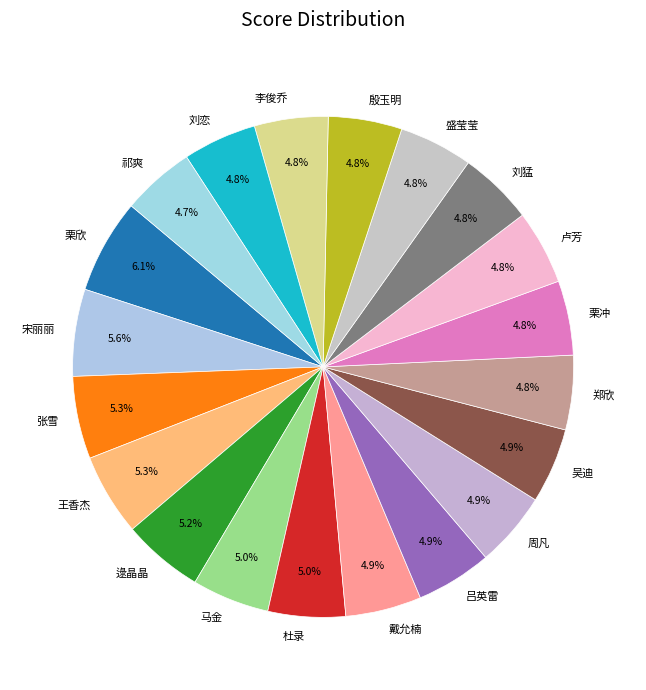

Approximately how many times larger is the value at 李俊乔 compared to 殷玉明?

1.0